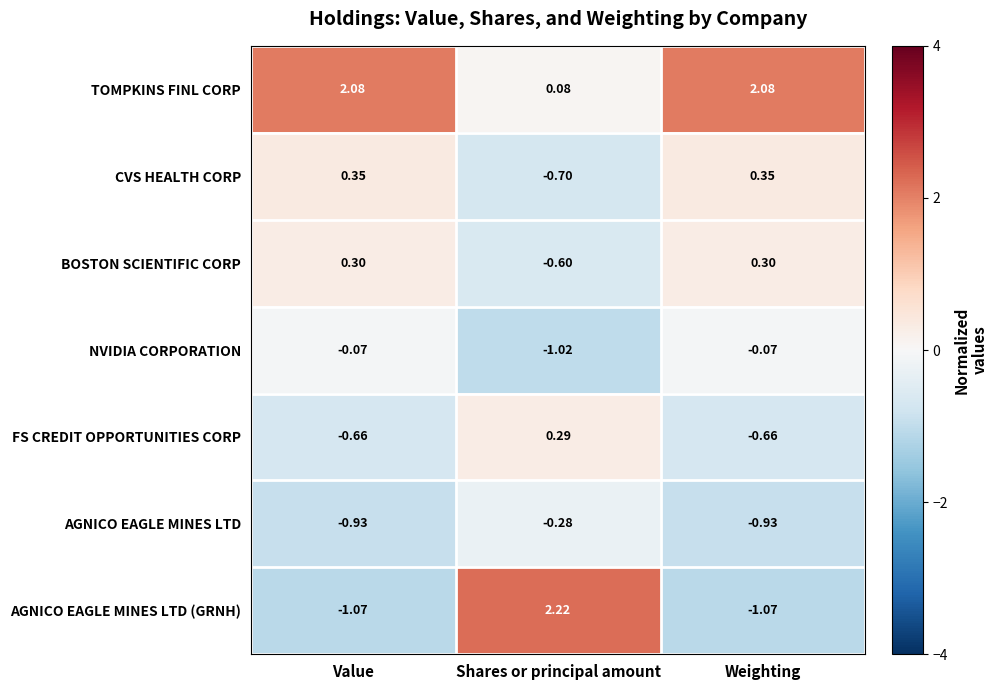

Which series has the largest total across all categories?

TOMPKINS FINL CORP